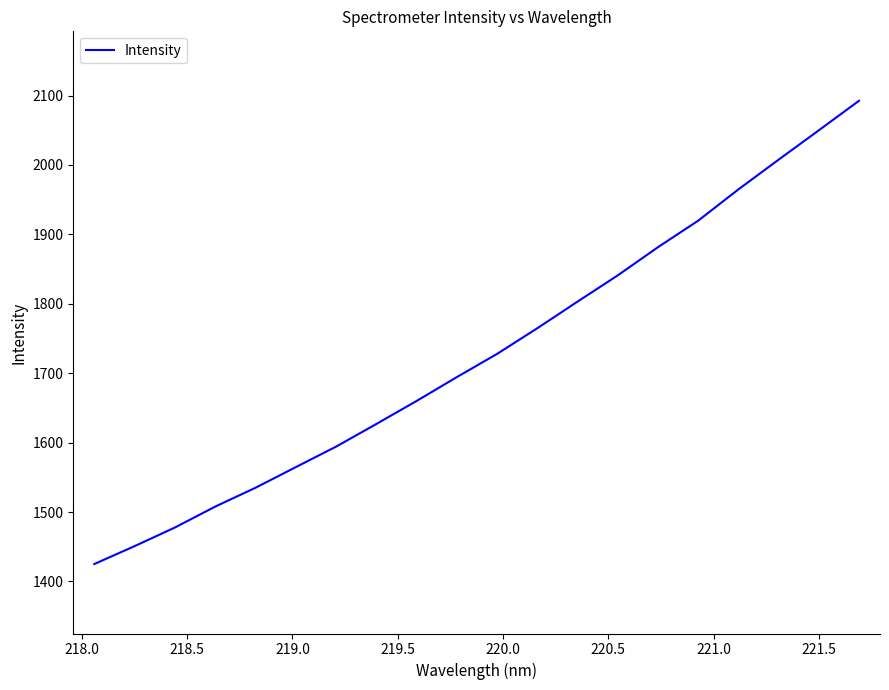

What is the maximum value shown in the chart?

2092.4